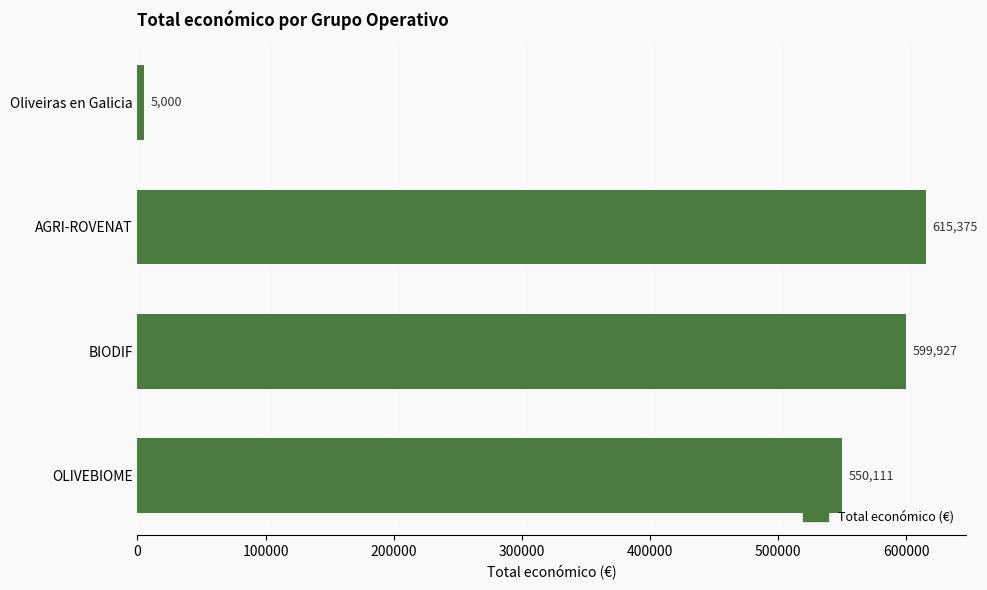

Rank the categories by value from lowest to highest.

Oliveiras en Galicia, OLIVEBIOME, BIODIF, AGRI-ROVENAT